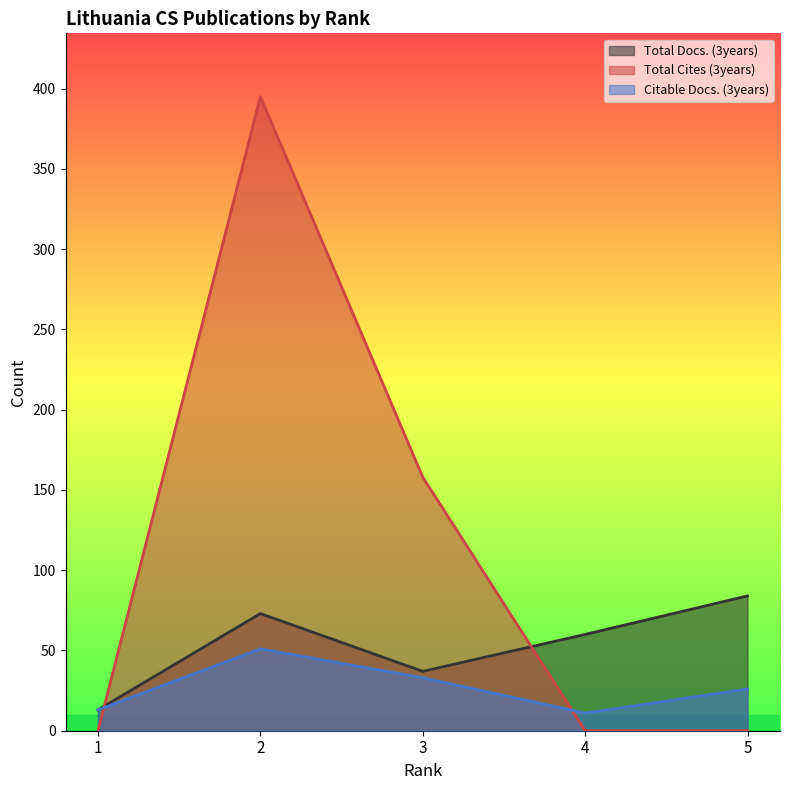

Does the chart have visible grid lines?

No